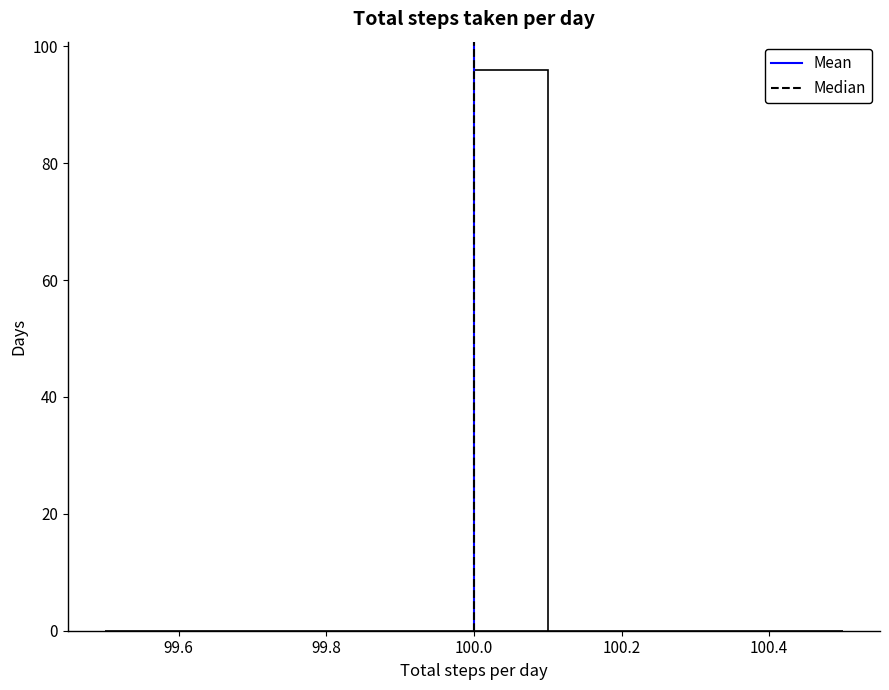

Reading left to right, transcribe this chart: for each bar, give the range it covers on the x-axis and its height. The values are not printed on the chart, so give them approximately, as read against the axis.

99.5 to 99.6: 0
99.6 to 99.7: 0
99.7 to 99.8: 0
99.8 to 99.9: 0
99.9 to 100.0: 0
100.0 to 100.1: 96
100.1 to 100.2: 0
100.2 to 100.3: 0
100.3 to 100.4: 0
100.4 to 100.5: 0